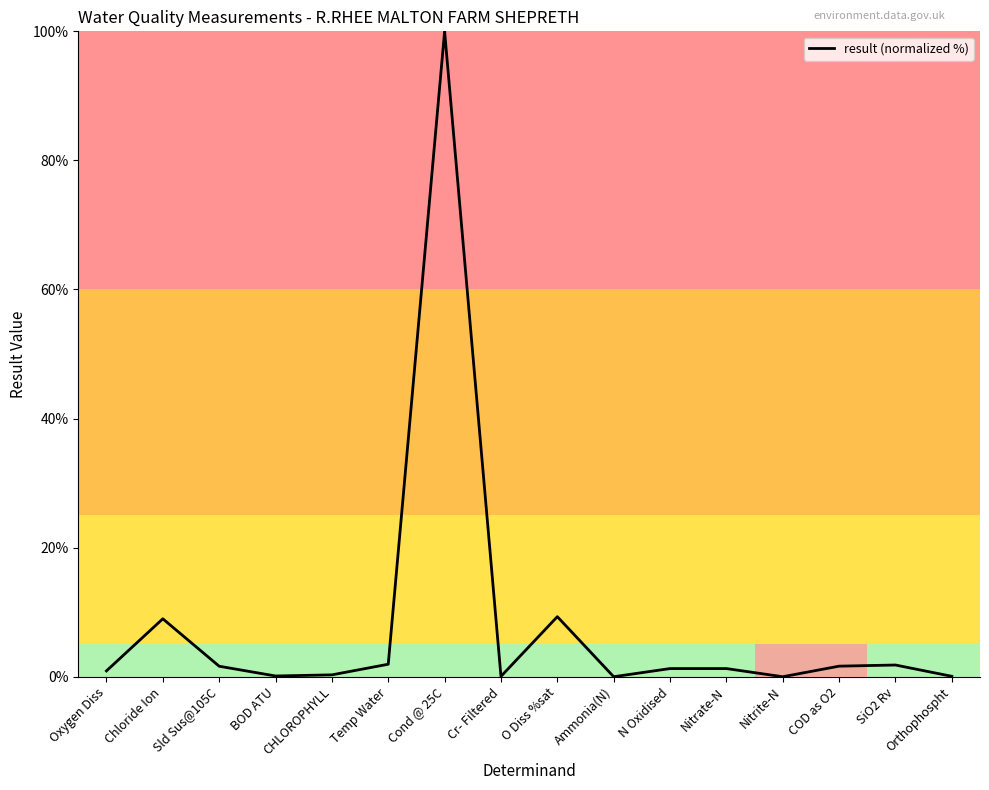

Which category has the highest value across all series?

Cond @ 25C